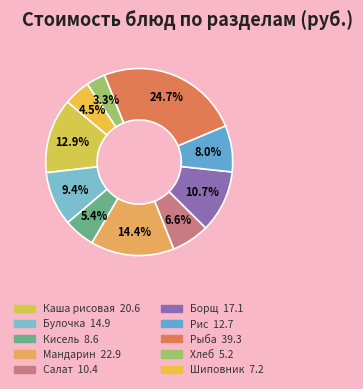

To the nearest percent, what is the average slice percentage?

10%